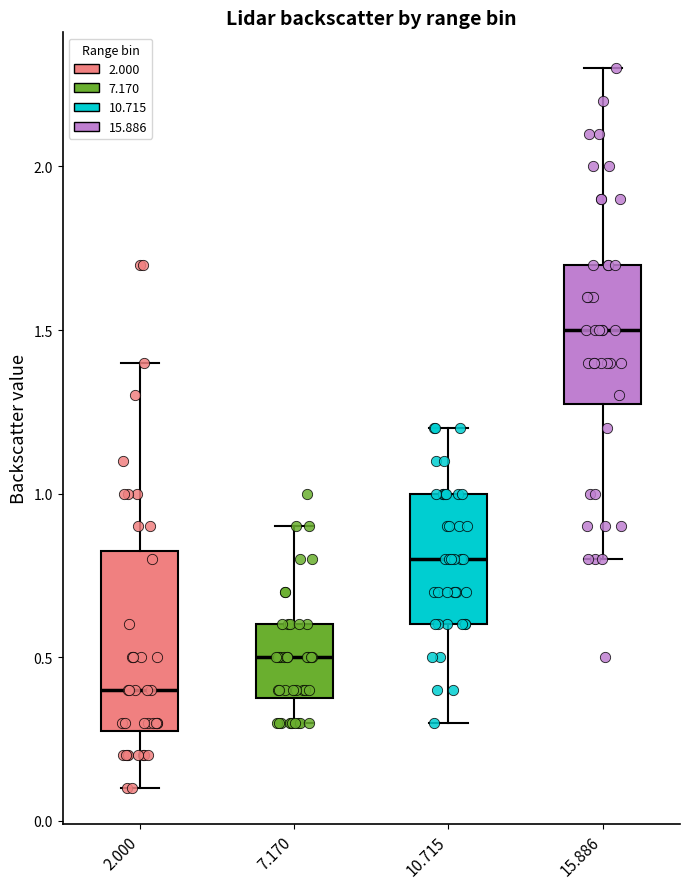

Where does the median line of the box at x = 15.886 sit on the y-axis? The values are not printed on the chart, so give them approximately, as read against the axis.

1.50